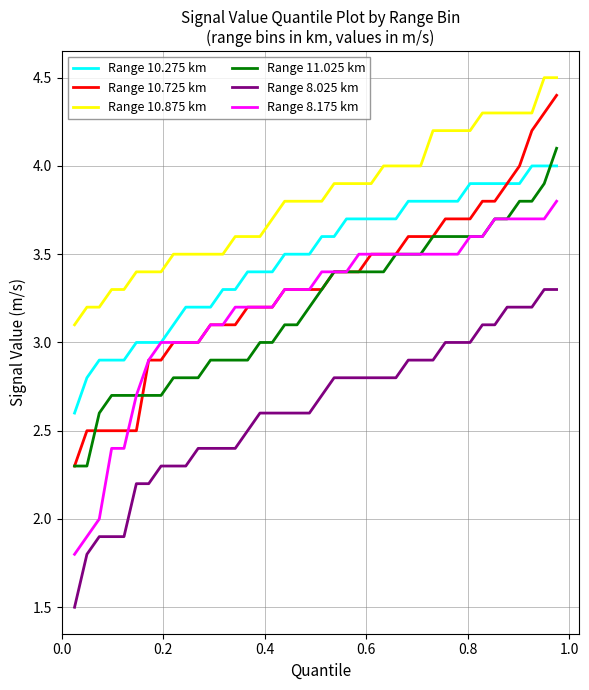

Which series has the largest range (max minus min)?

Range 10.725 km